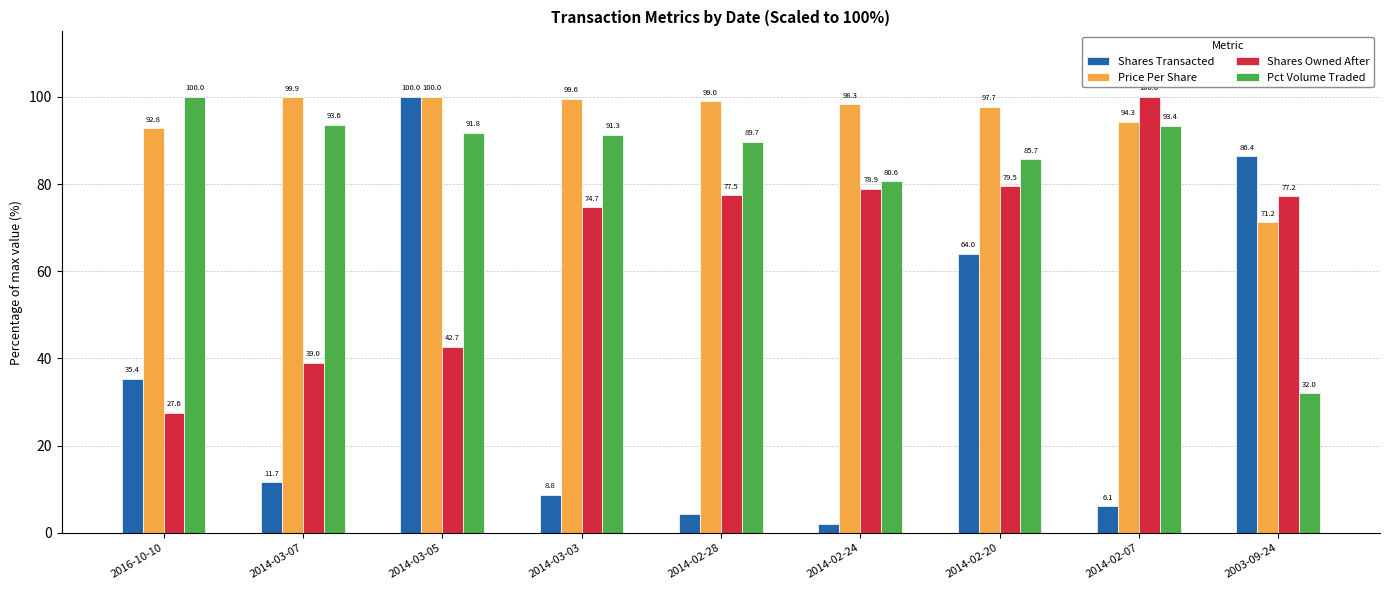

The Price Per Share series shows 71.2 at 2003-09-24. True or false?

True